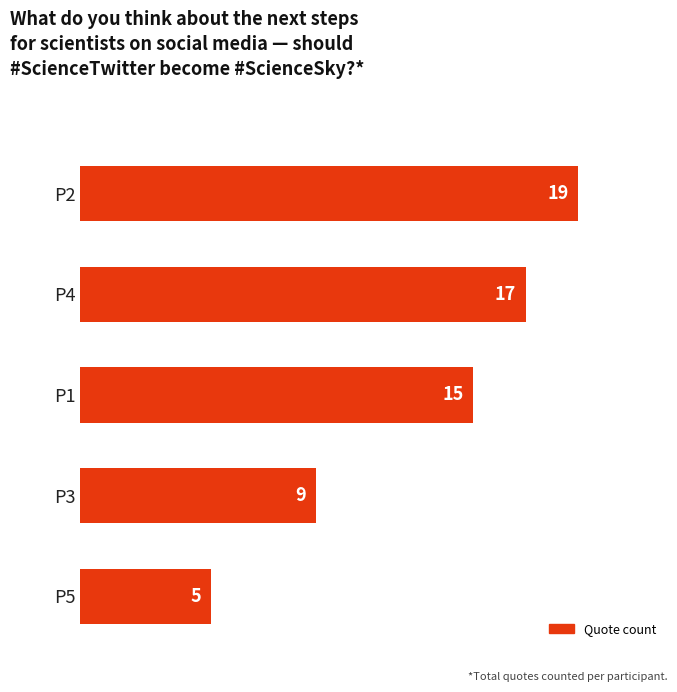

What is the difference between the maximum and minimum values?

14